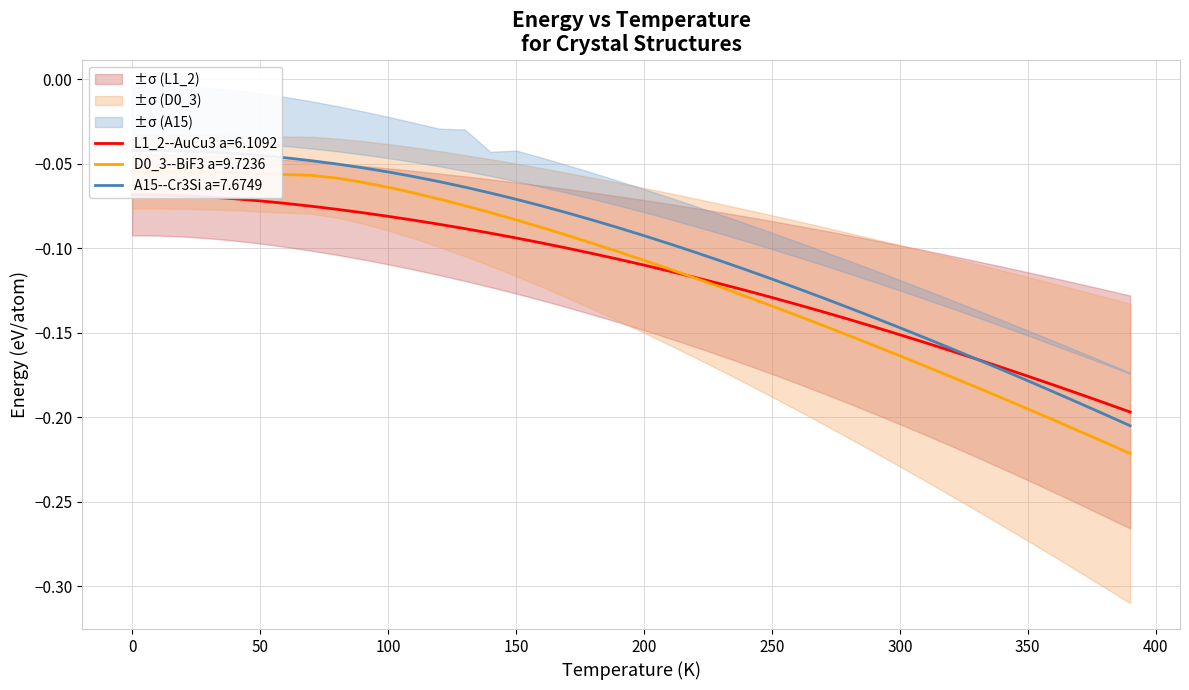

How many times do A15--Cr3Si a=9.3610 and D0_3--BiF3 a=9.7236 cross each other?

1